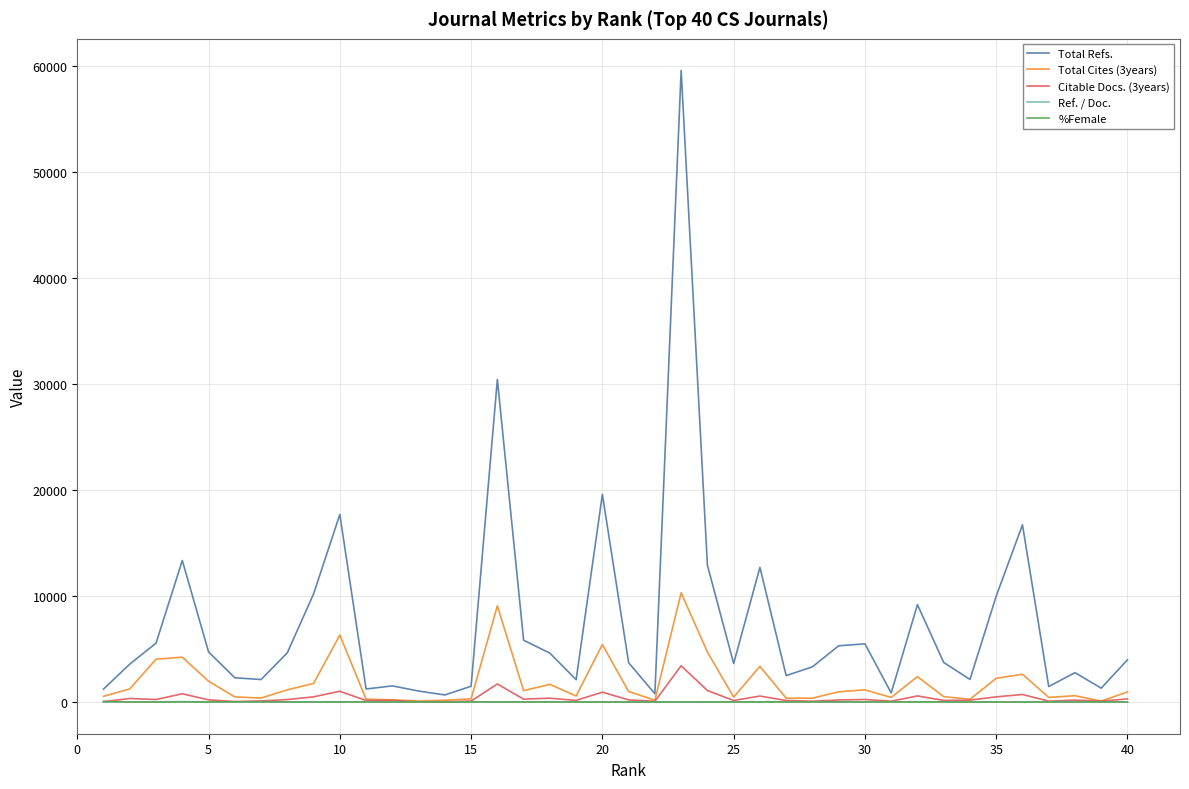

Which series has the largest total across all categories?

Total Refs.